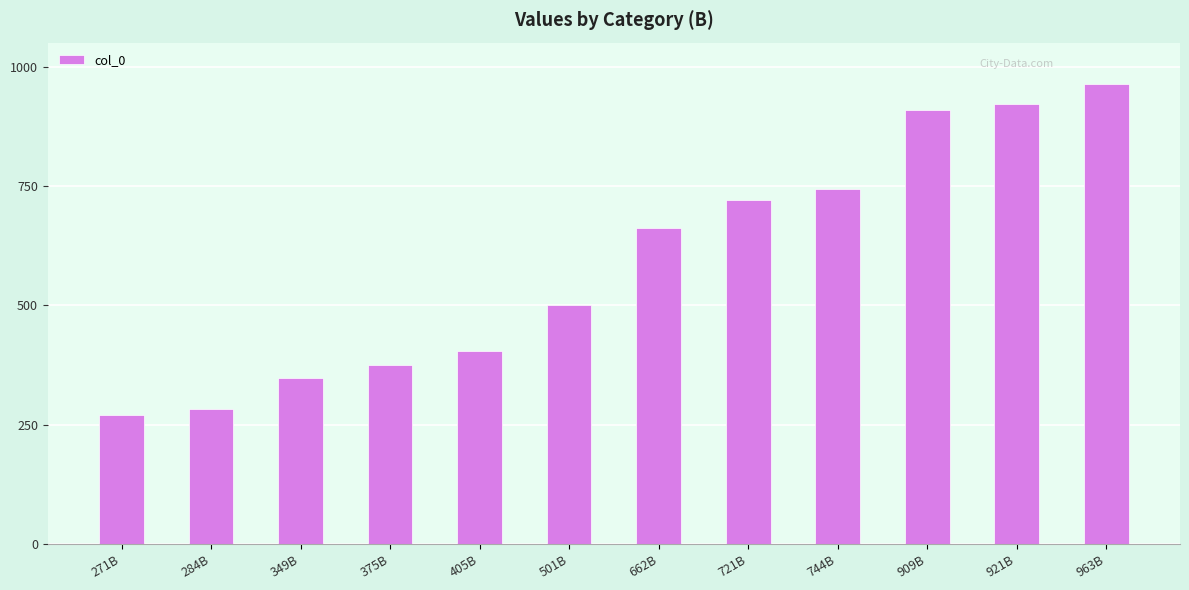

Reading left to right, list all the values displayed in this chart.

271B=271	284B=284	349B=349	375B=375	405B=405	501B=501	662B=662	721B=721	744B=744	909B=909	921B=921	963B=963